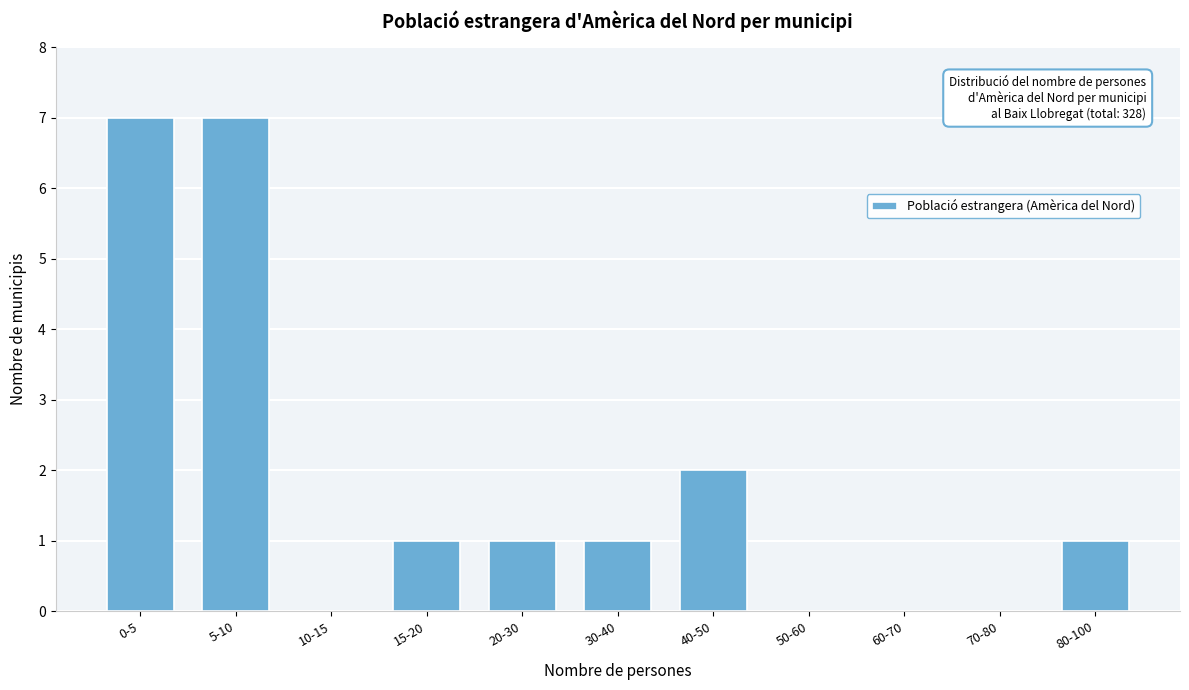

Reading left to right, extract all data points from this chart.

0-5=7	5-10=7	10-15=0	15-20=1	20-30=1	30-40=1	40-50=2	50-60=0	60-70=0	70-80=0	80-100=1